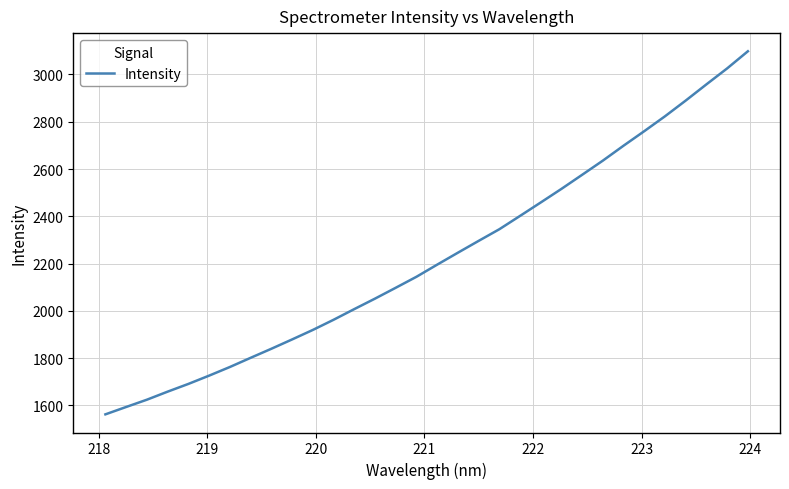

What is the minimum value shown in the chart?

1562.3